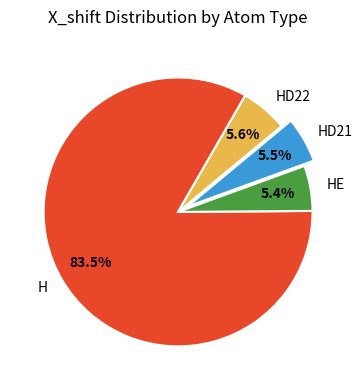

Between H and HE, which is larger?

H